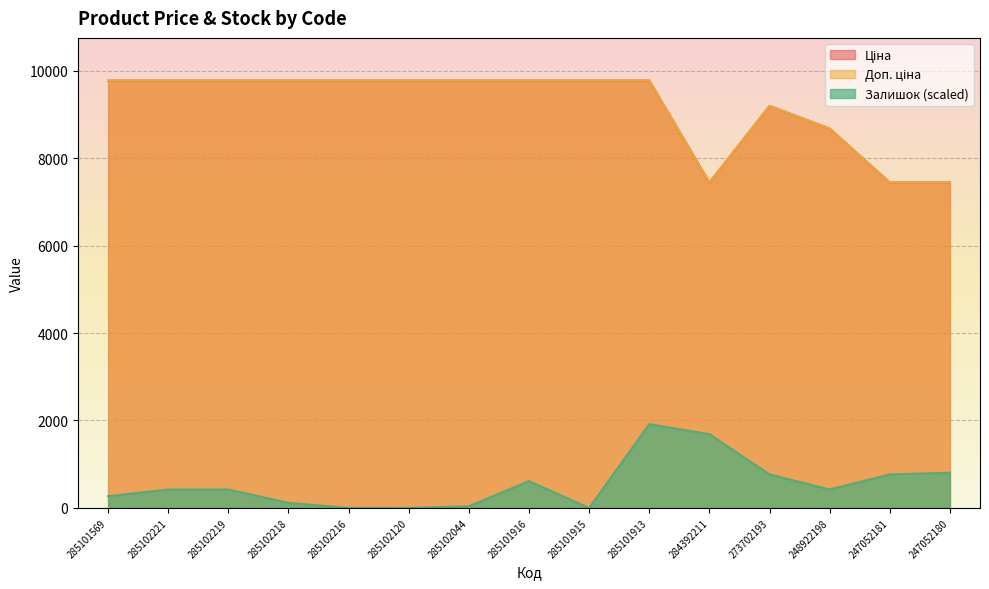

The Залишок series shows 0.0 at 285102216. True or false?

True